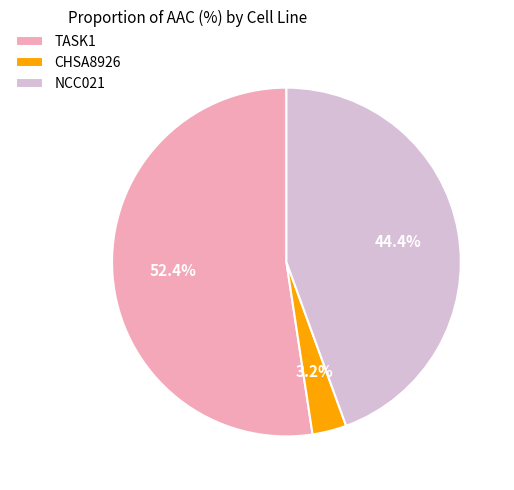

Do TASK1 and CHSA8926 together represent more than half of the pie?

Yes